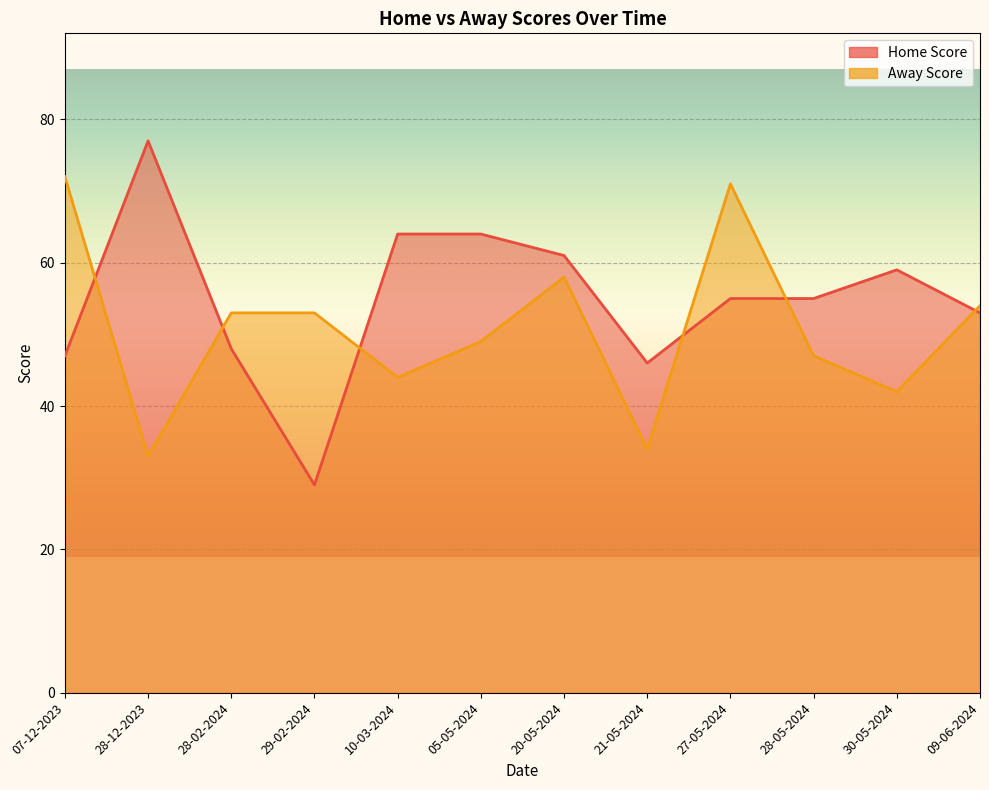

What is the sum of the Away Score values at 05-05-2024 and 07-12-2023?

121